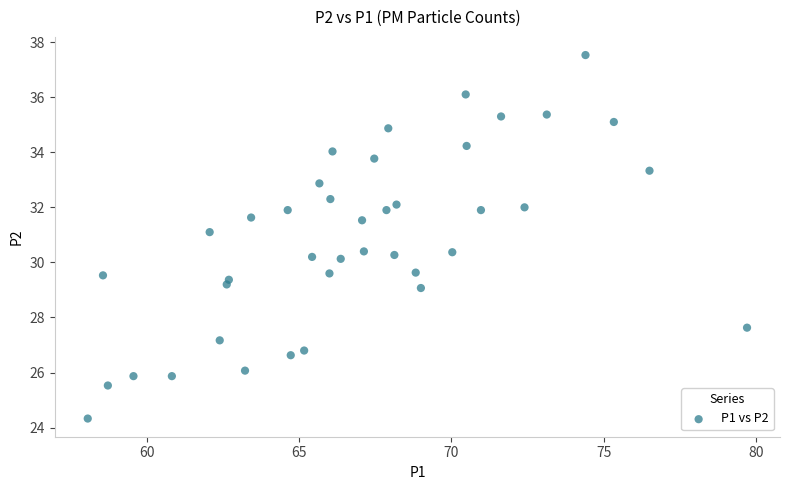

What is the range of X values (max minus min)?

21.6